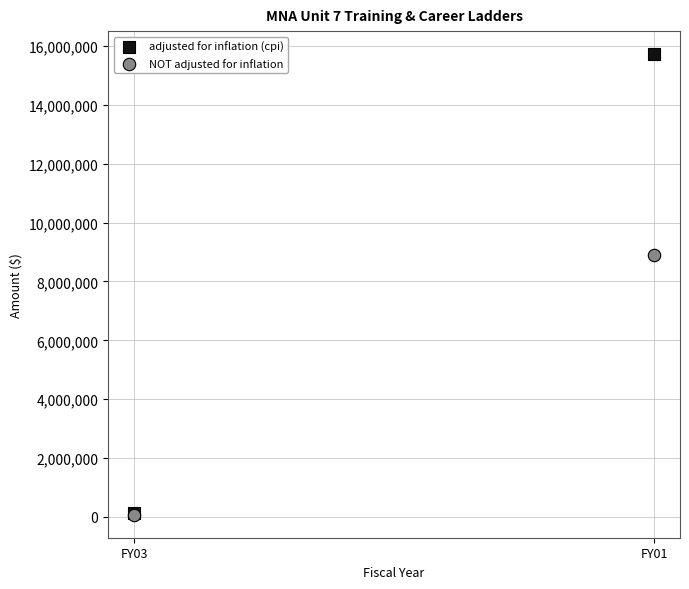

Across all series, what Y value is closest to 7899389?

8896912